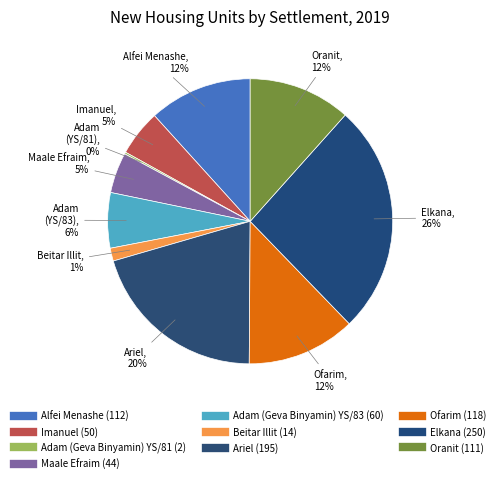

What portion of the pie excludes Adam (Geva Binyamin) YS/81?

99.8%